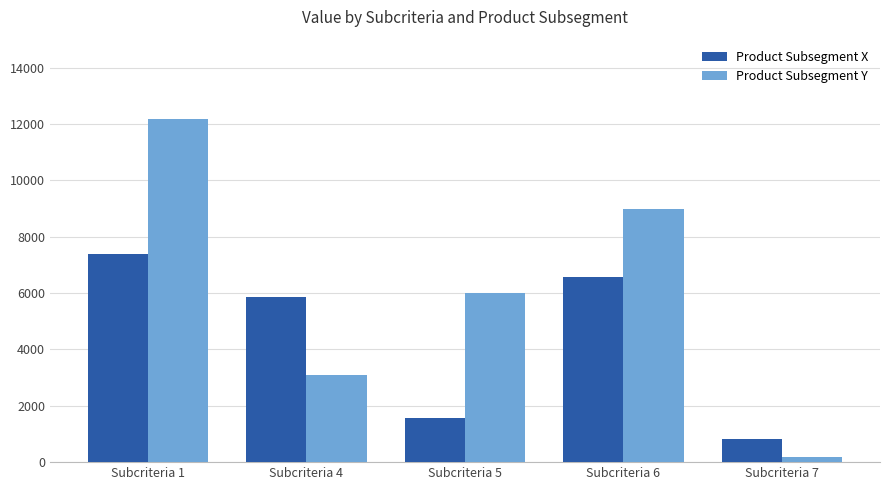

How many values in the Product Subsegment X series are below 5853?

2